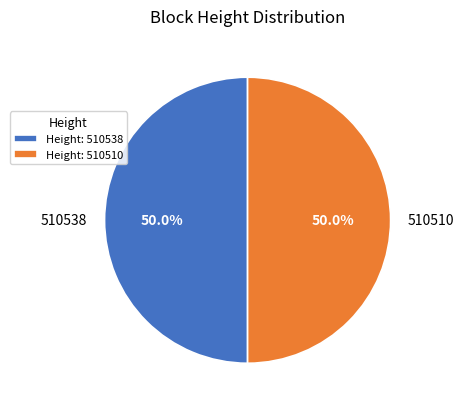

Approximately how many times larger is the value at 510538 compared to 510510?

1.0